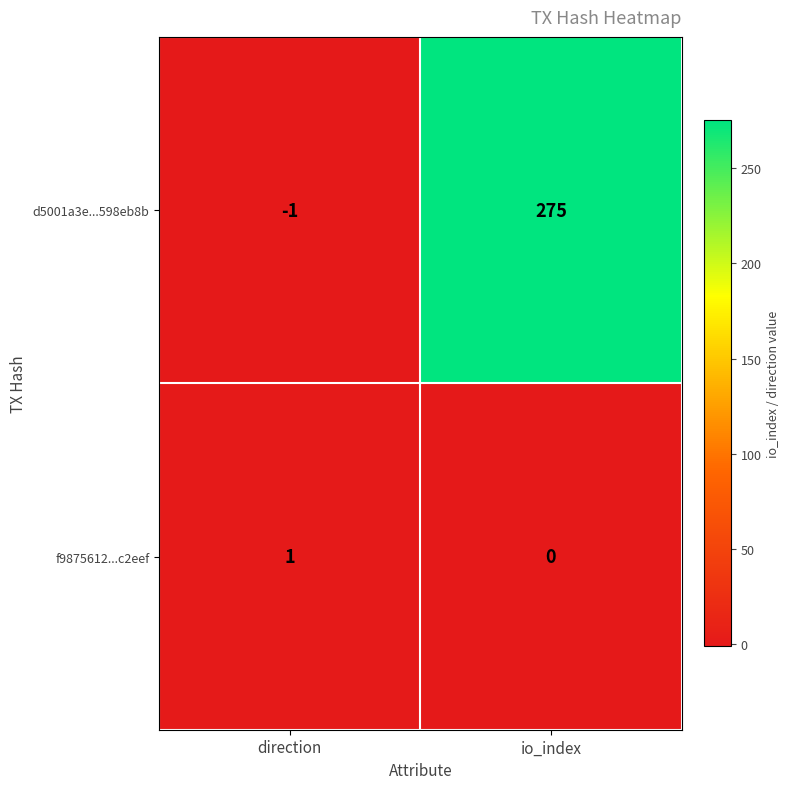

Reading left to right, what are all the values shown in this chart?

d5001a3e...598eb8b: direction=-1	io_index=275
f9875612...c2eef: direction=1	io_index=0